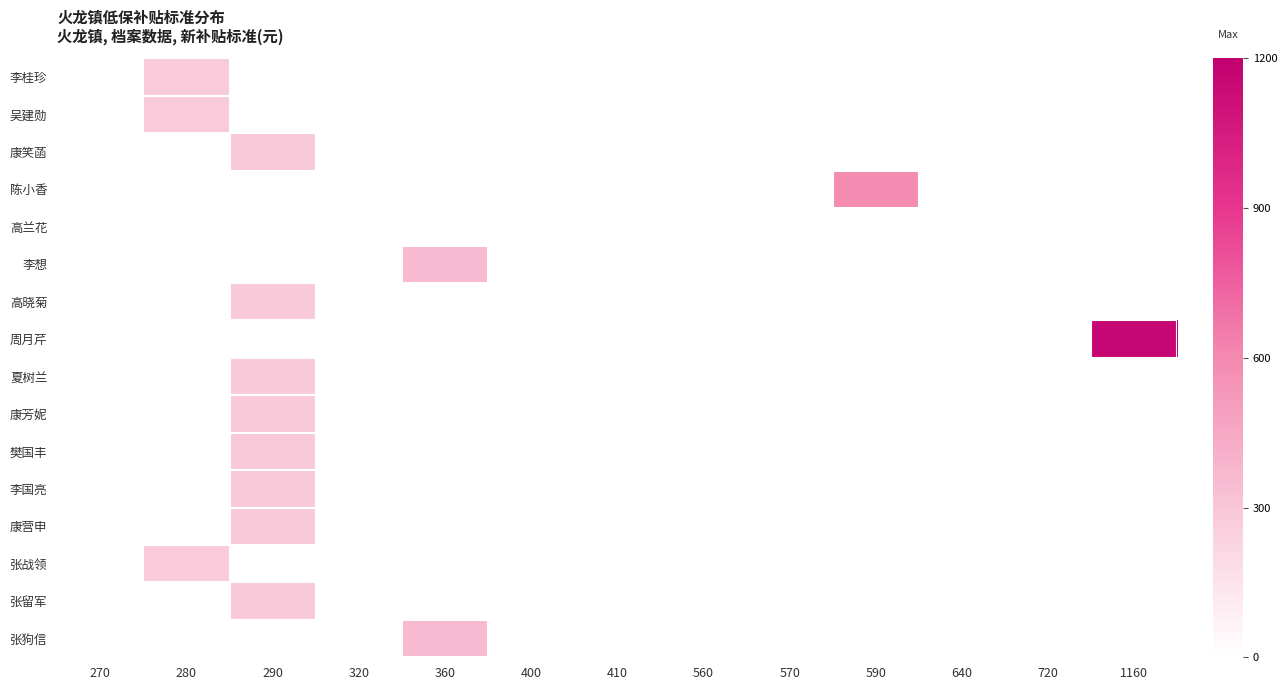

Which series has the largest range (max minus min)?

周月芹